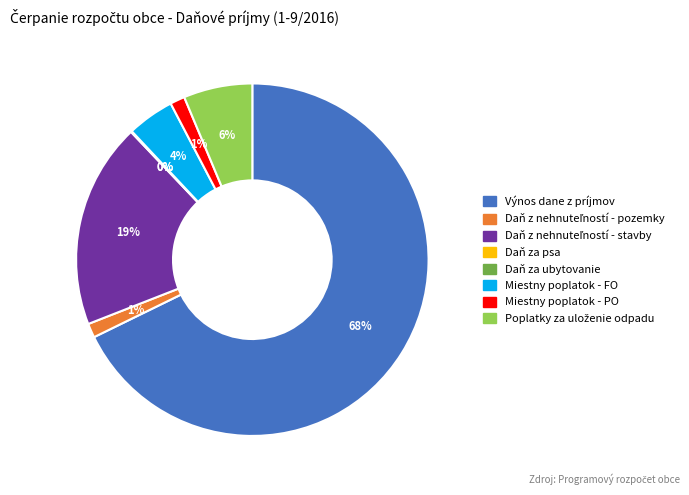

To the nearest percent, what percentage of the pie is Miestny poplatok - FO?

4%